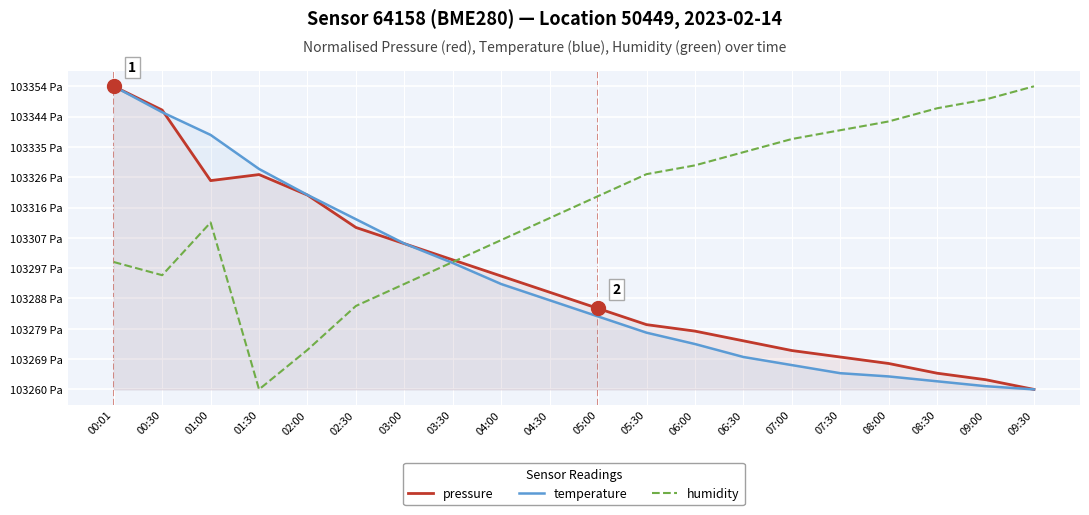

What is the average value of the humidity series?

0.6